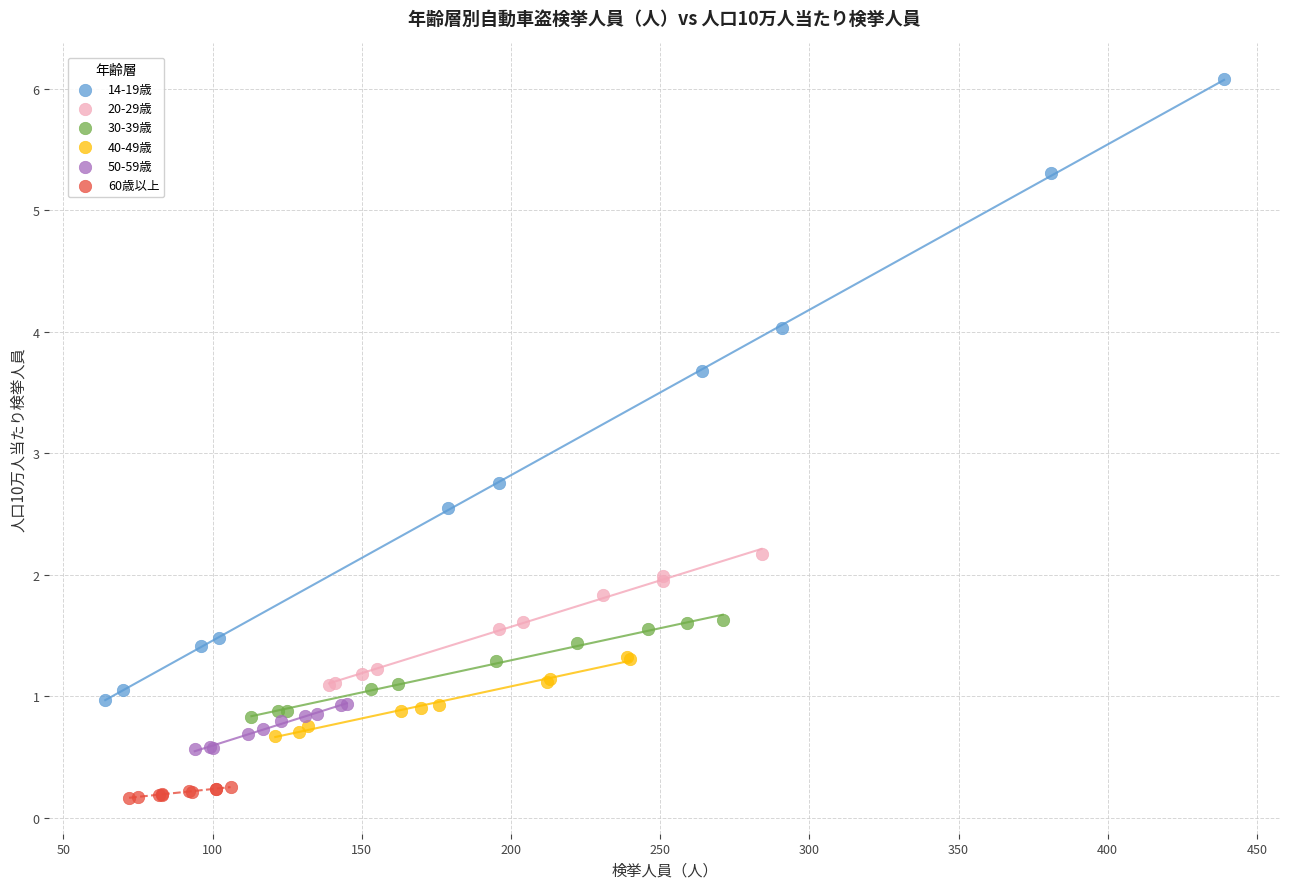

Which series reaches the maximum Y coordinate?

14-19歳